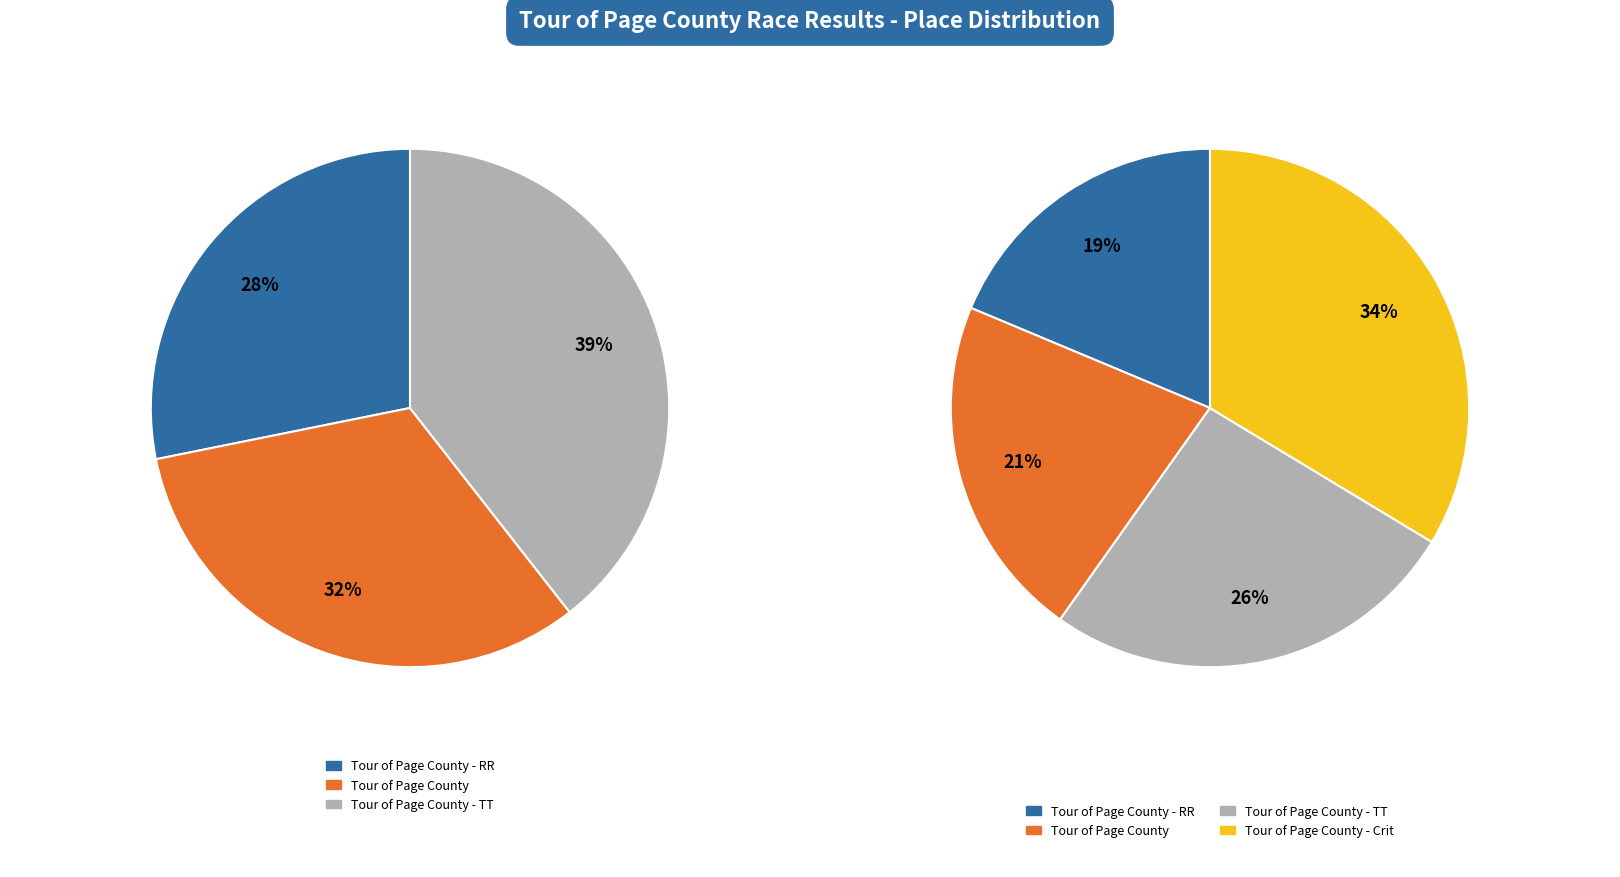

Rank the categories by value from lowest to highest.

Tour of Page County - RR, Tour of Page County, Tour of Page County - TT, Tour of Page County - Crit